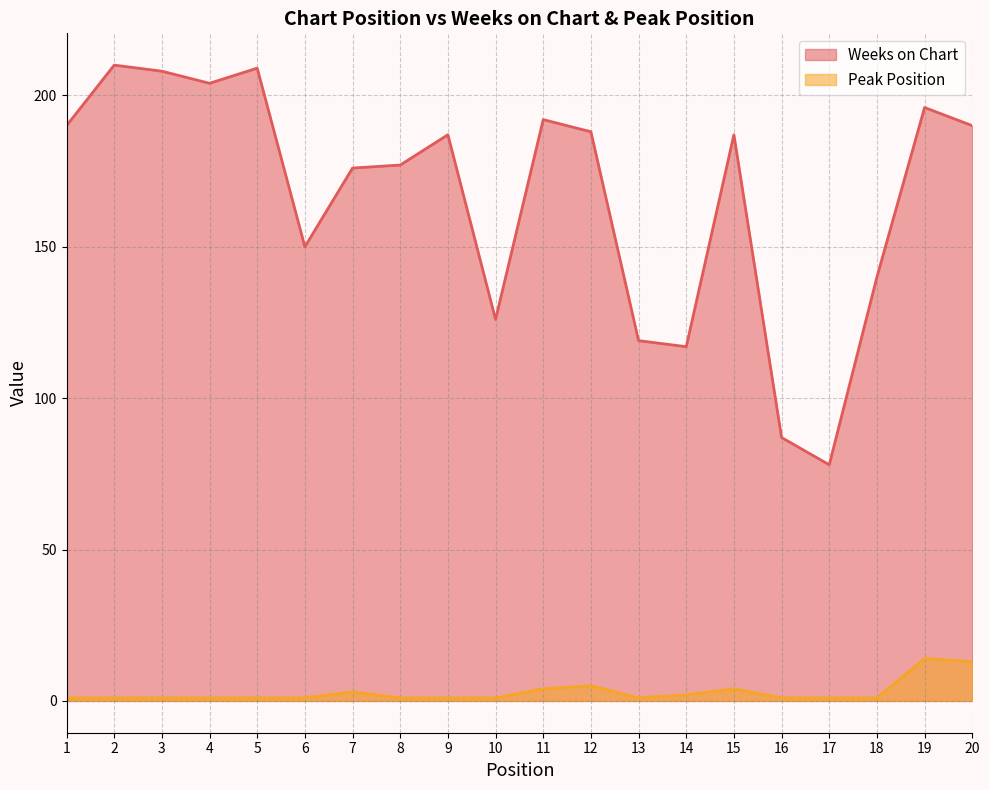

Reading right to left, what are all the values shown in this chart?

Weeks on Chart: 20=190	19=196	18=140	17=78	16=87	15=187	14=117	13=119	12=188	11=192	10=126	9=187	8=177	7=176	6=150	5=209	4=204	3=208	2=210	1=190
Peak Position: 20=13	19=14	18=1	17=1	16=1	15=4	14=2	13=1	12=5	11=4	10=1	9=1	8=1	7=3	6=1	5=1	4=1	3=1	2=1	1=1